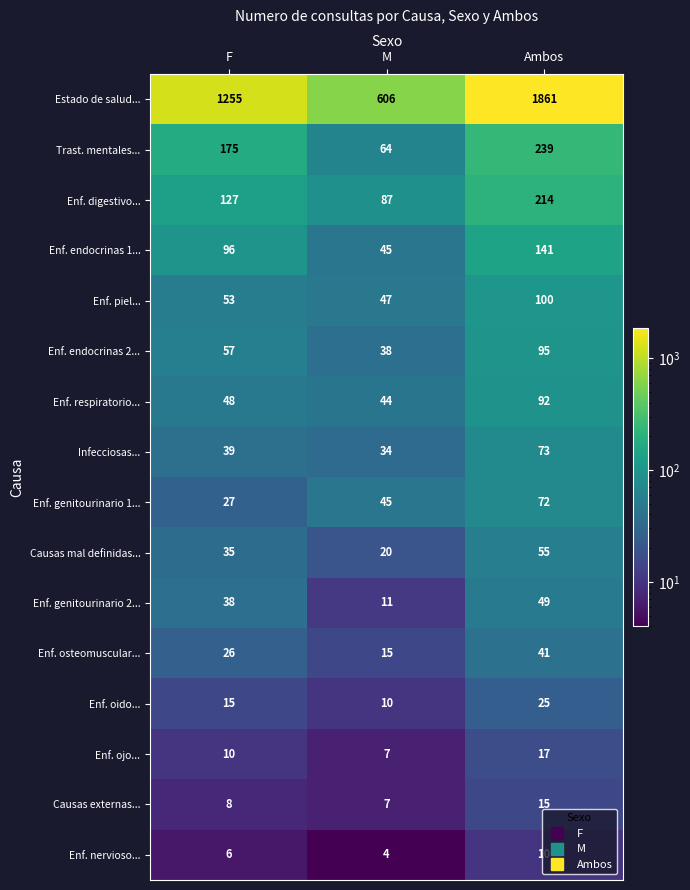

Which series has the largest range (max minus min)?

Estado de salud...